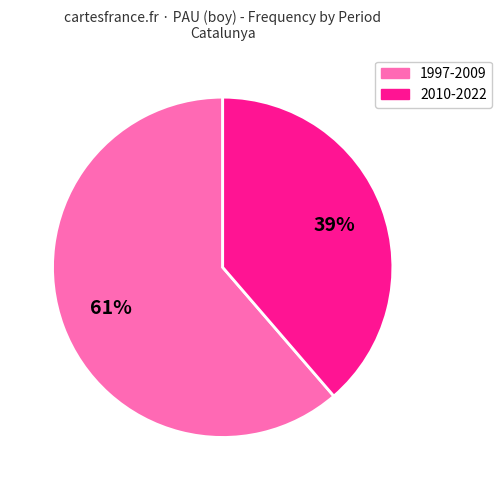

Is there any slice that represents more than half of the pie?

Yes